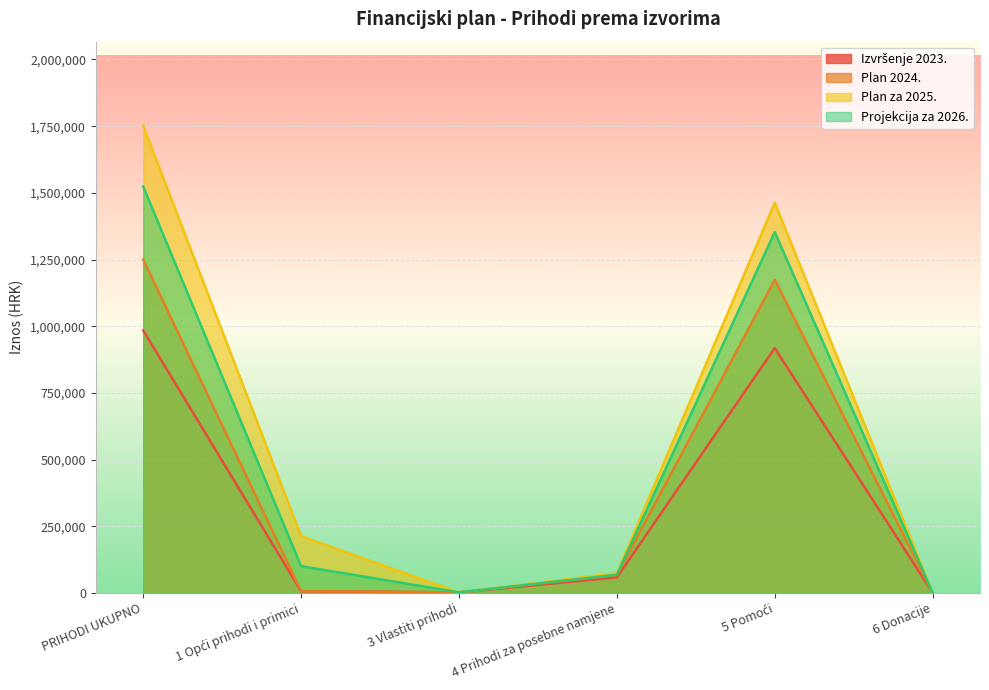

Which category has the lowest value in the Izvršenje 2023. series?

6 Donacije